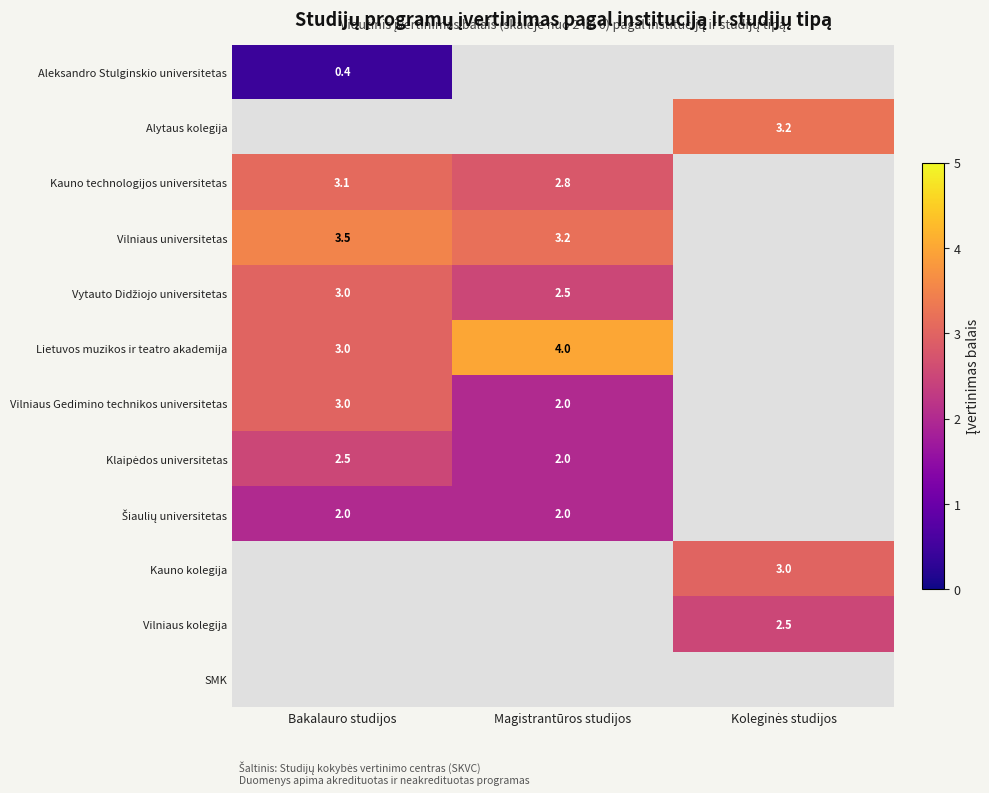

Is the value of Alytaus kolegija at Koleginės studijos greater than the value of SMK at Bakalauro studijos?

No